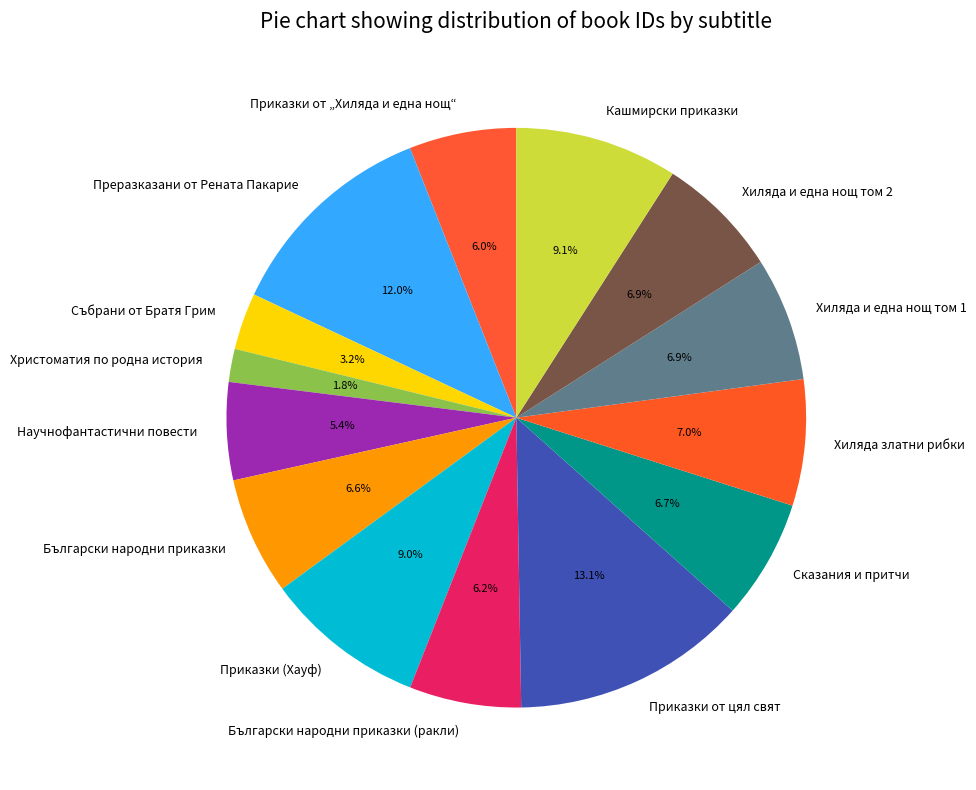

Is it true that Приказки от цял свят is 13% of the pie?

True